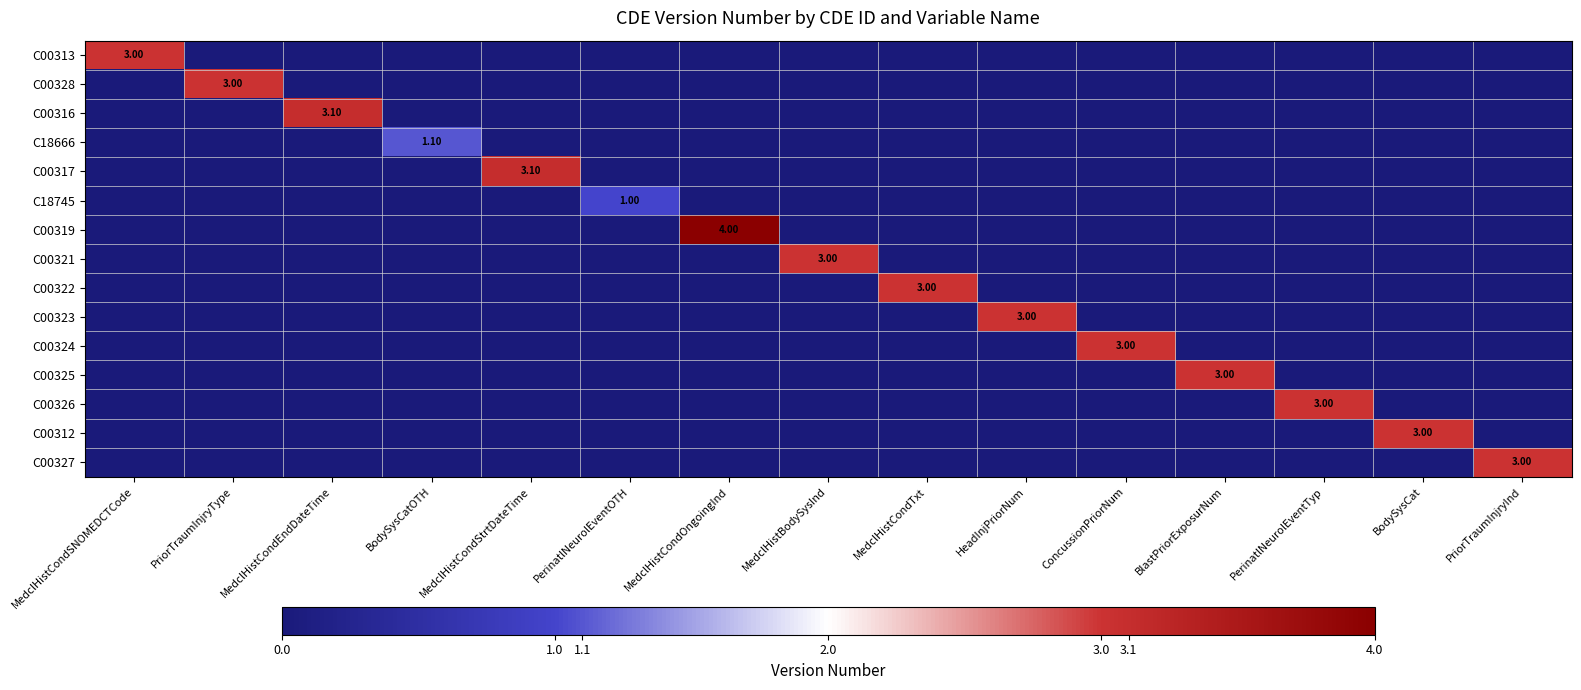

Count the number of data series in this chart.

15